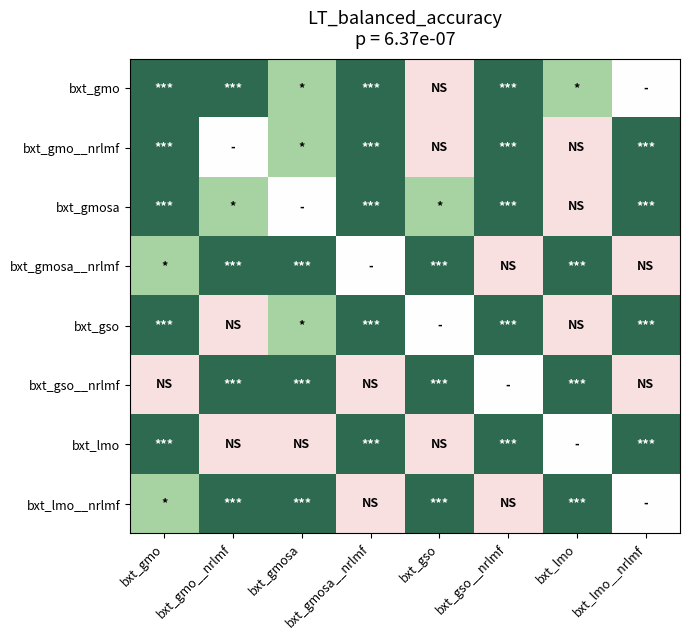

What is the total value across all series at bxt_gso__nrlmf?

8